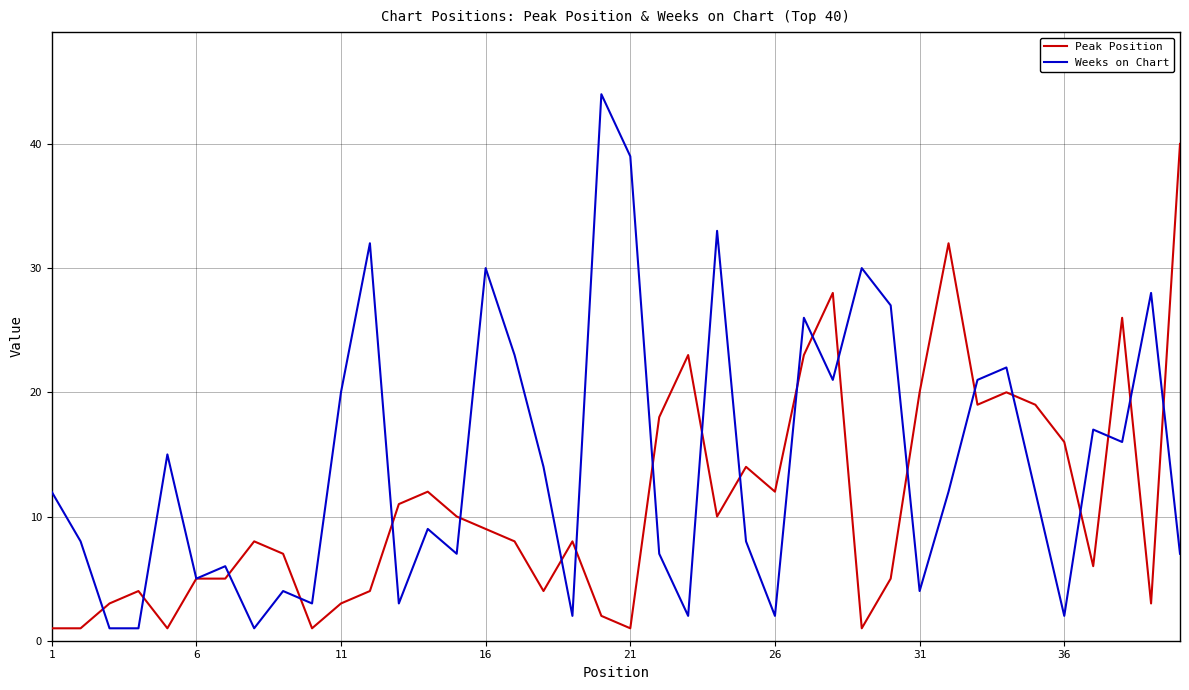

Which series ends up on top after the final intersection of Weeks on Chart and Peak Position?

Peak Position